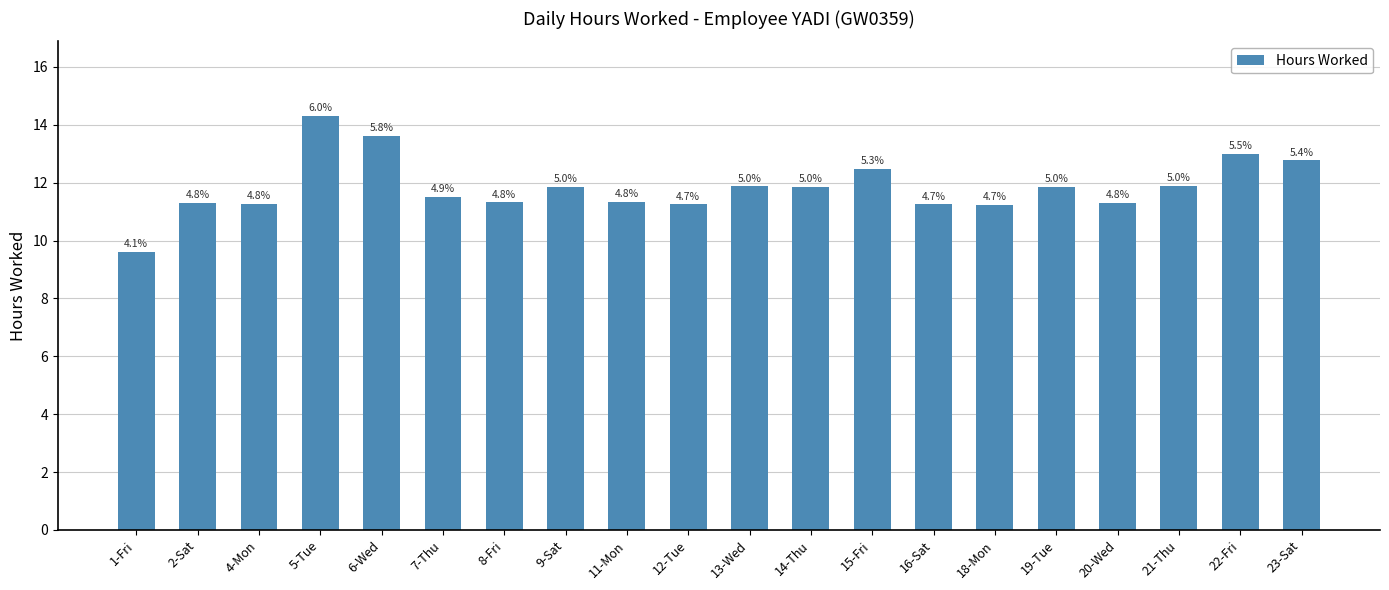

True or false: the data shows 11.9 at 19-Tue.

True